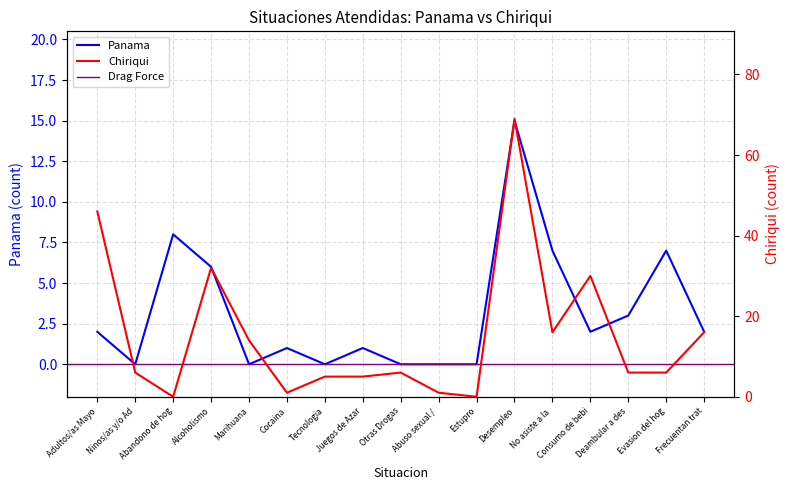

The value of Panama at Desempleo is 15. True or false?

True